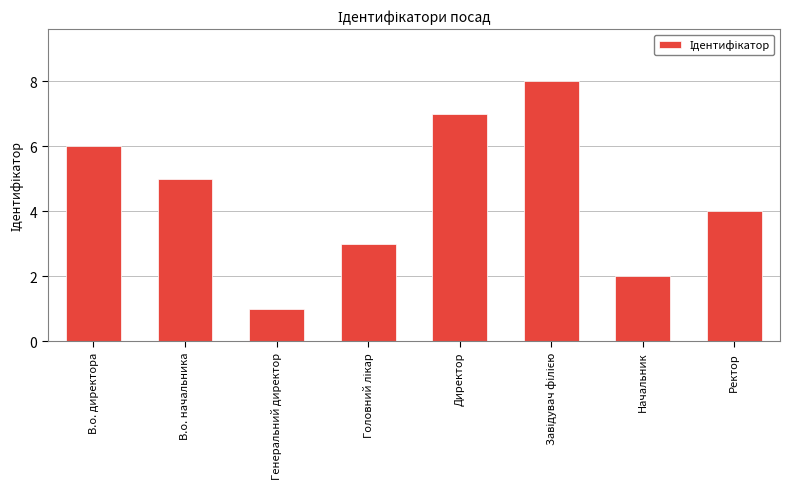

What is the label of the 1st bar from the left?

В.о. директора